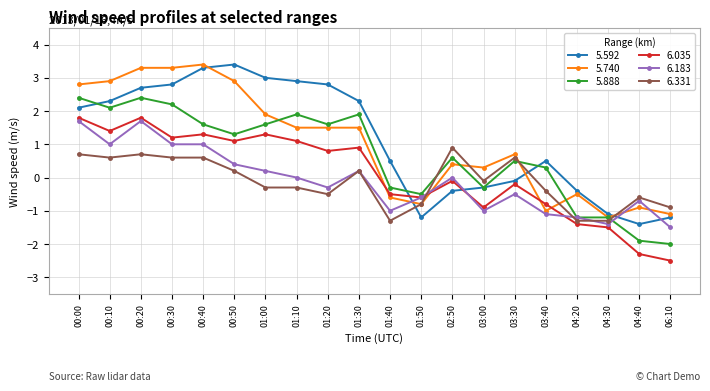

What position from the left is 06:10?

20